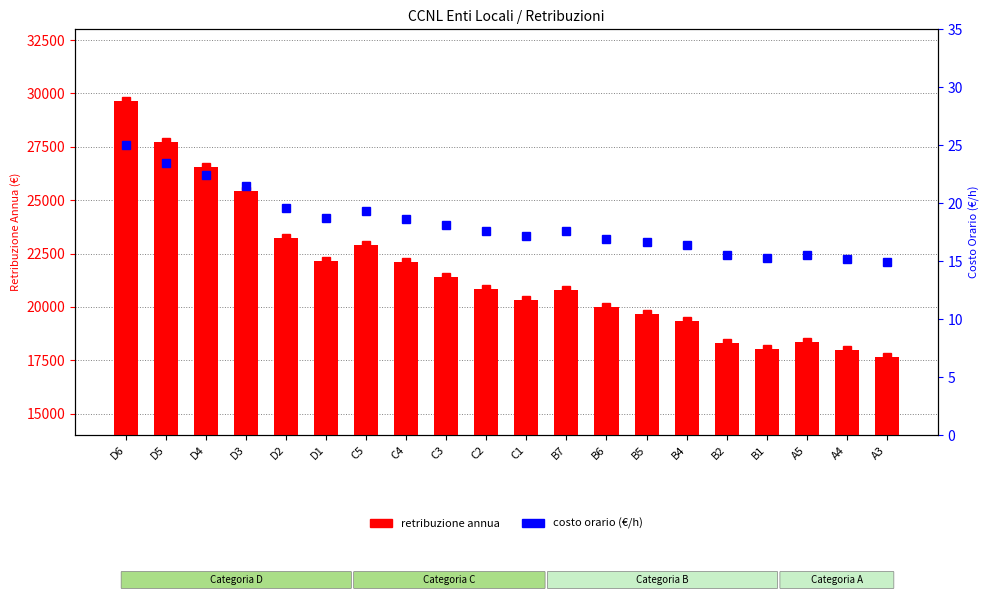

How many values in the costo orario (€/h) series are below 17?

8